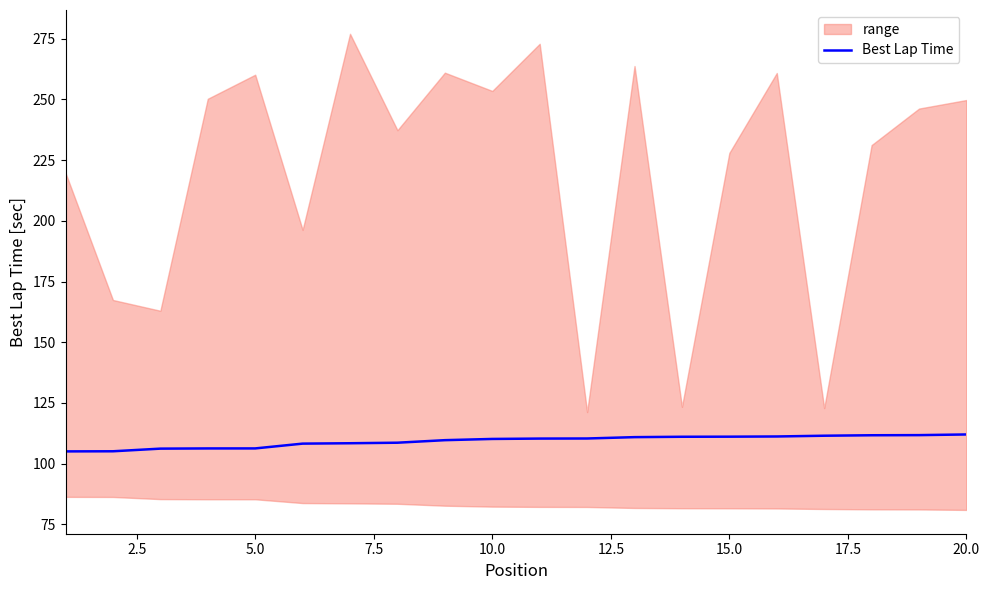

What is the lowest value of the Best Lap Time series?

105.1